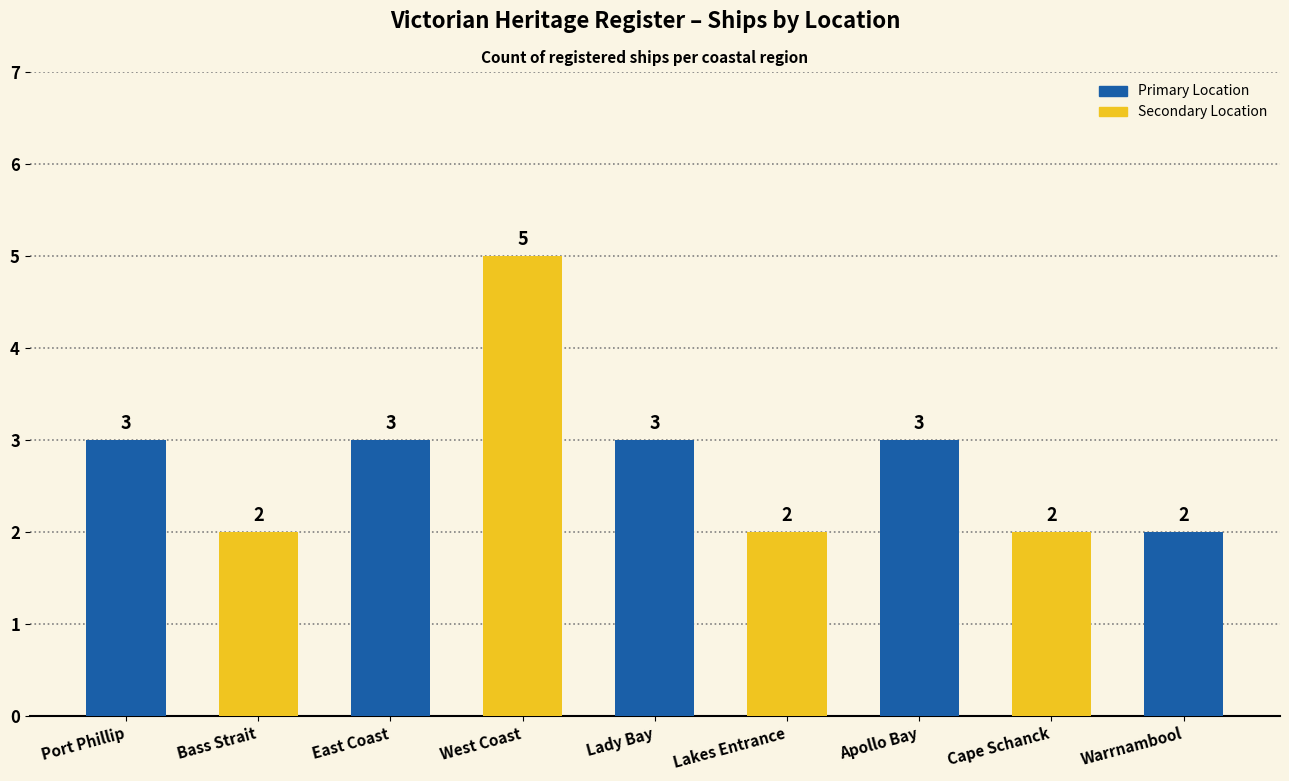

What is the approximate value at East Coast?

3